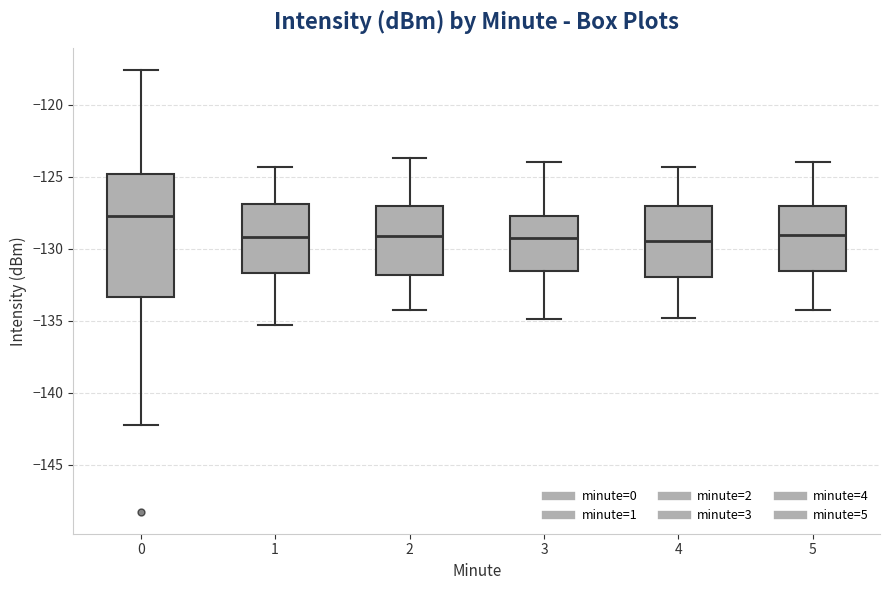

Where does the median line of the box at x = 4 sit on the y-axis? The values are not printed on the chart, so give them approximately, as read against the axis.

-129.5